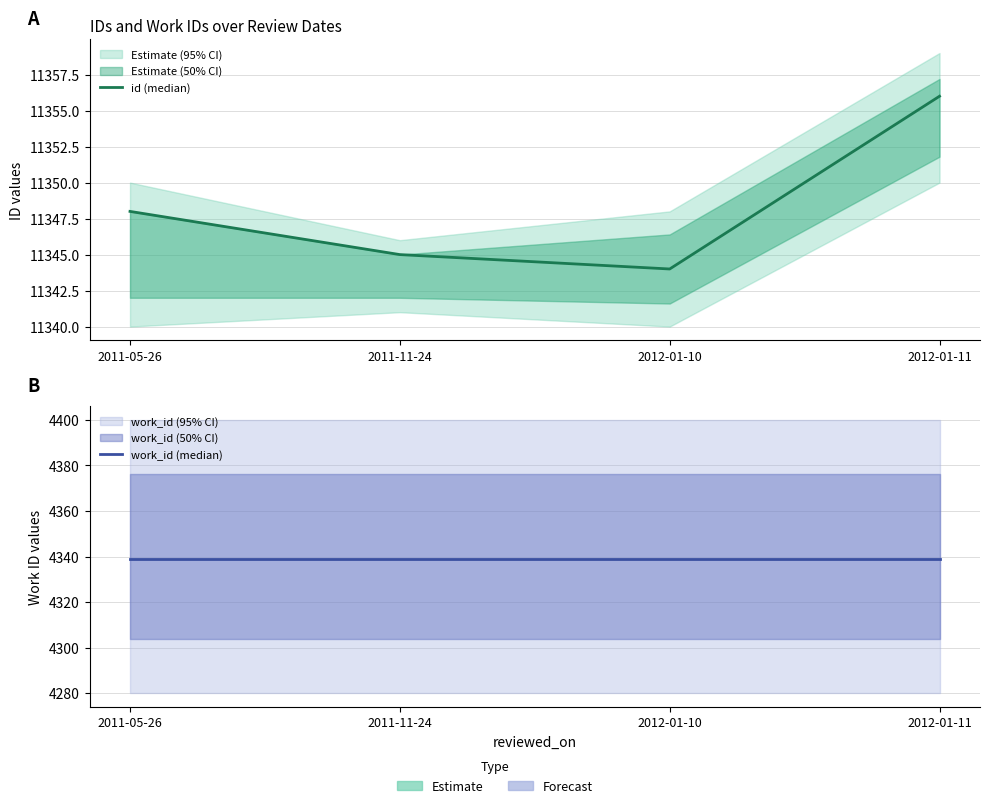

What is the label of the 1st point from the left?

2011-05-26